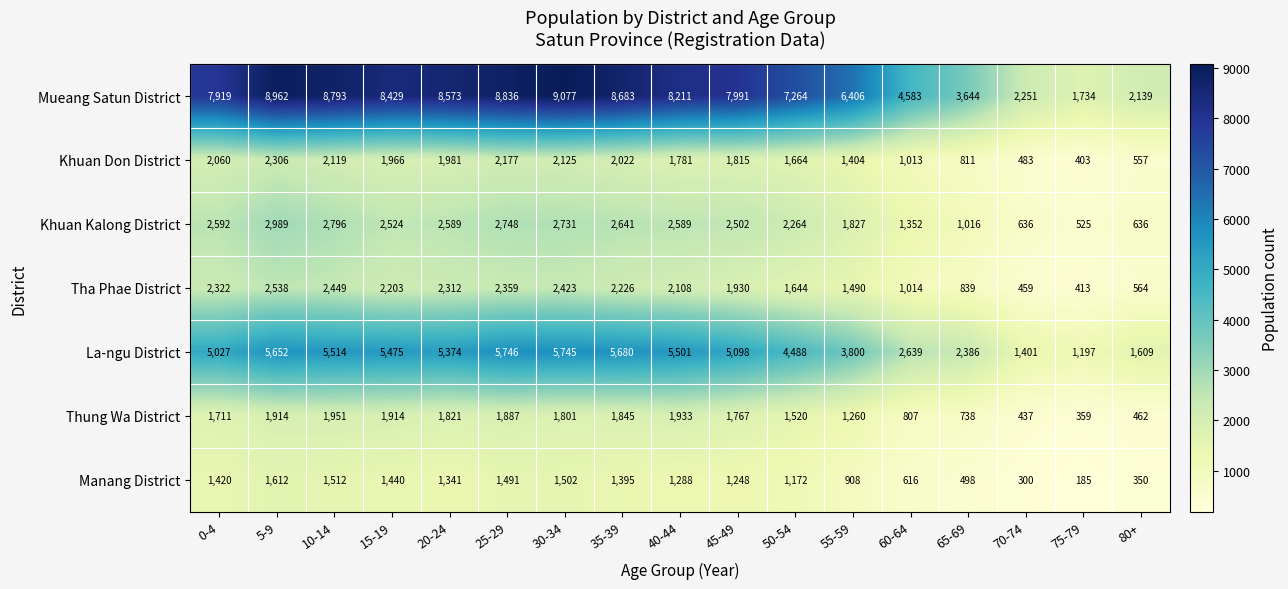

At which category does the chart reach its minimum across all series?

75-79